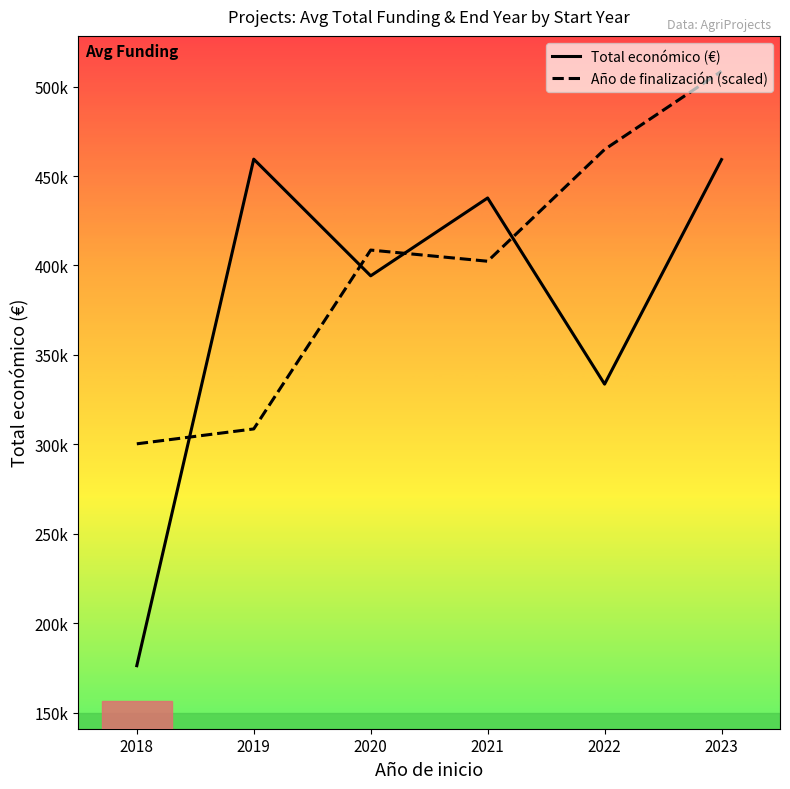

Is this an area chart (filled region under the line)?

No